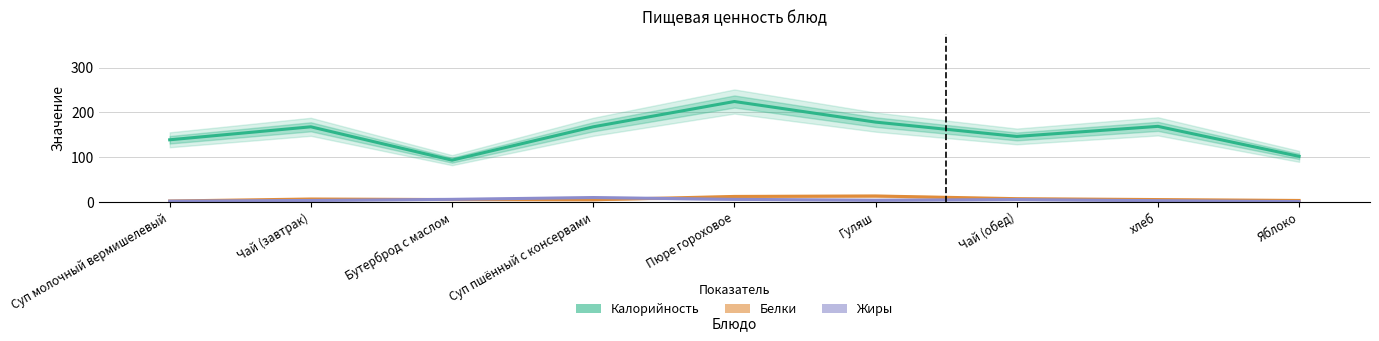

The value of Калорийность at Чай (завтрак) is 168.0. True or false?

True